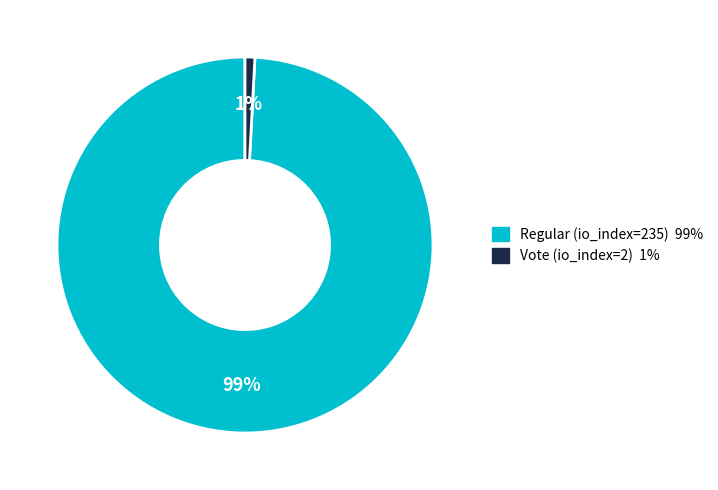

How many segments does this pie chart have?

2